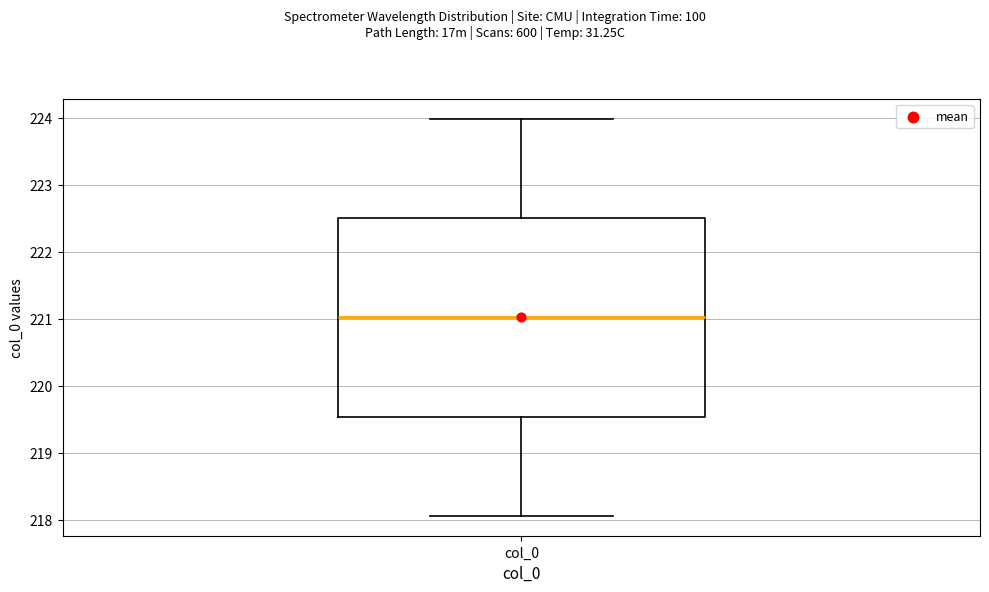

Transcribe this box plot: give where the median line is, the range the box spans, and where the two whiskers end, as read against the y-axis. The values are not printed on the chart, so give them approximately, as read against the axis.

median 221.0, box 219.5 to 222.5, whiskers 218.1 to 224.0